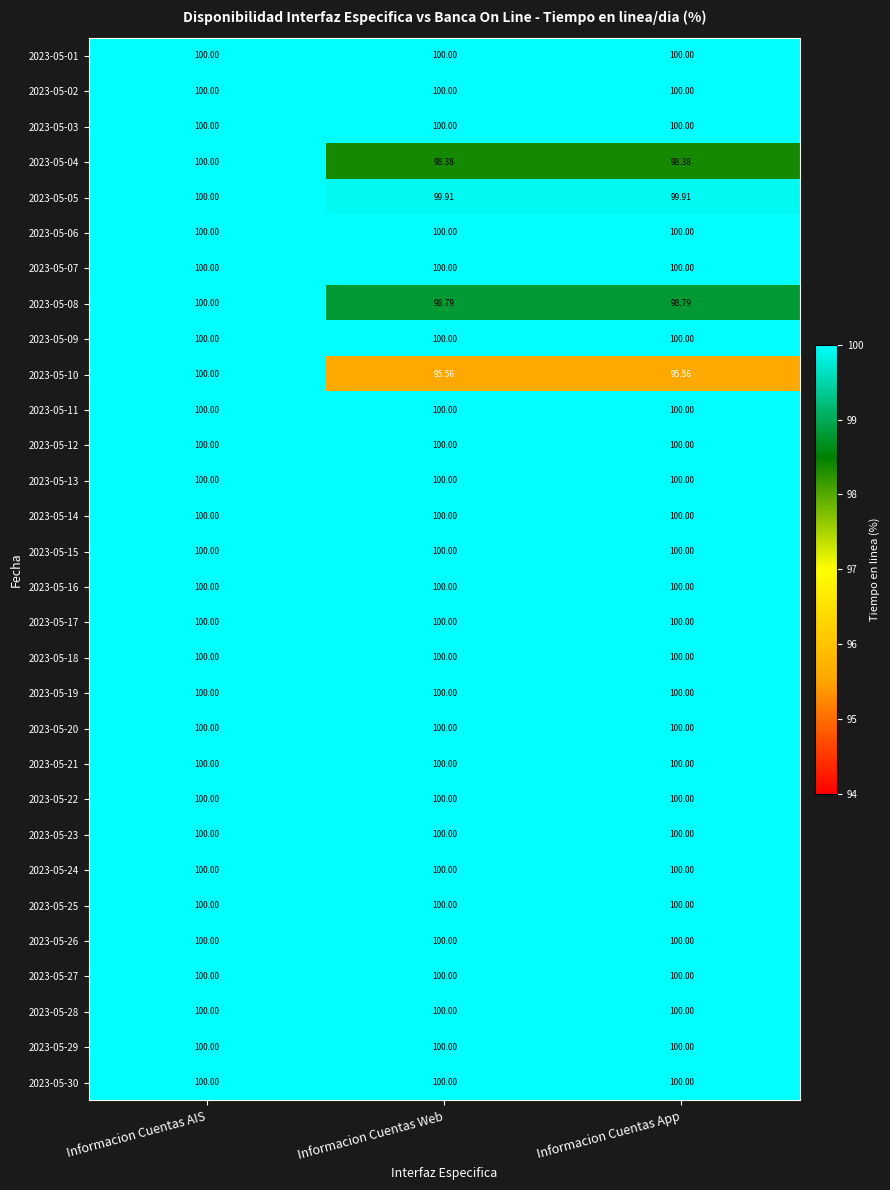

At which category is the sum across all series the highest?

Informacion Cuentas AIS